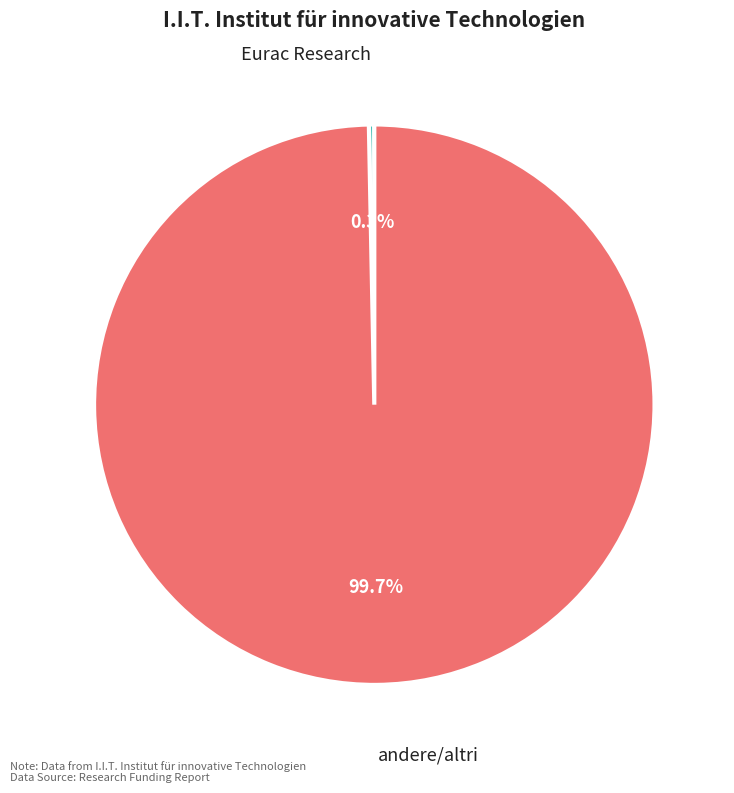

Which category accounts for the majority?

andere/altri